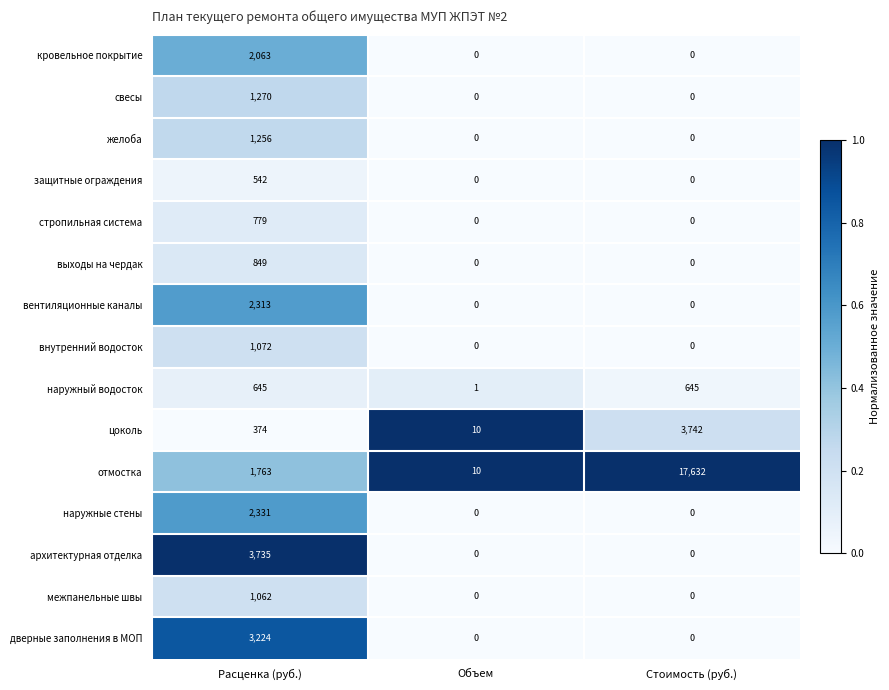

How many data points in защитные ограждения are above 0?

1